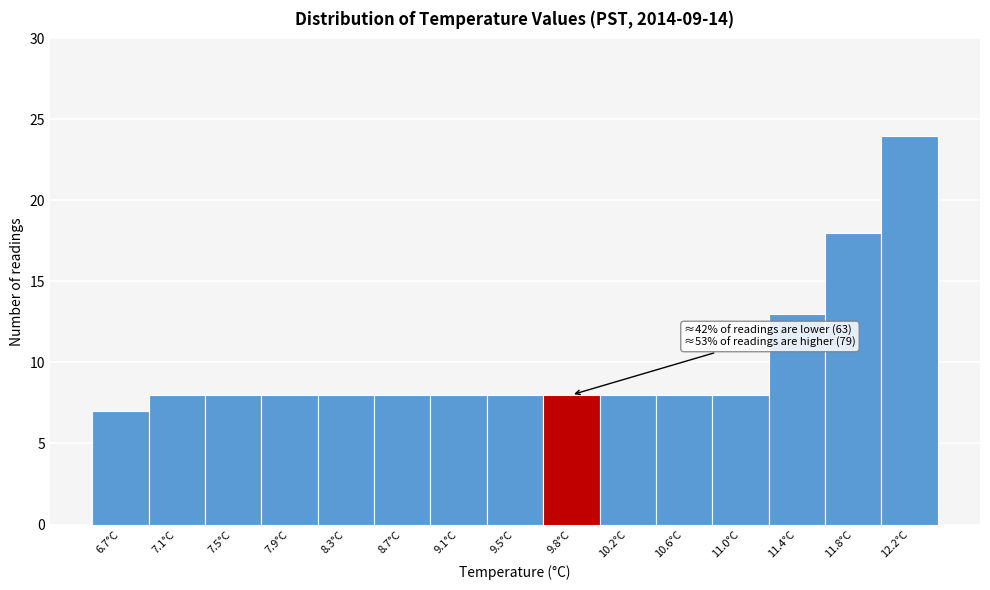

Reading left to right, what are all the values shown in this chart?

7	8	8	8	8	8	8	8	8	8	8	8	13	18	24